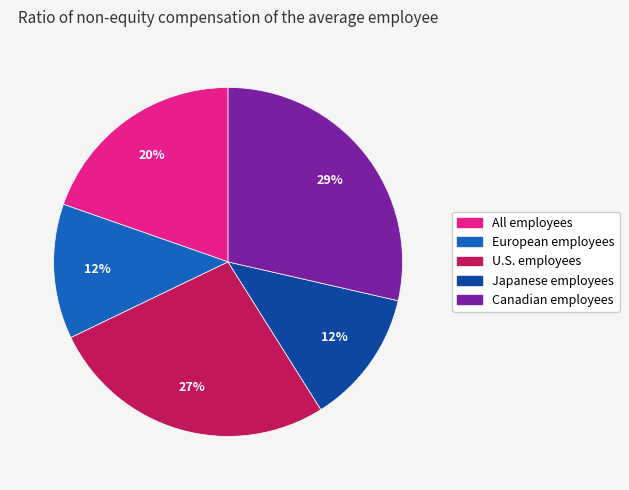

Count the number of slices in the pie.

5